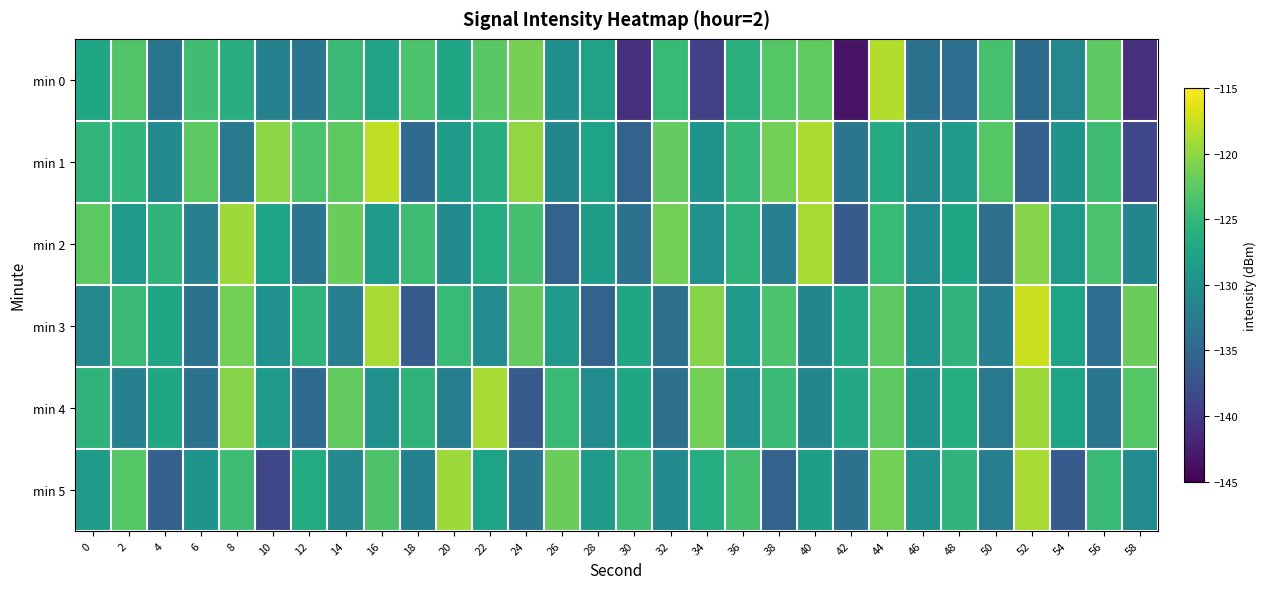

Rank the series at 54 from lowest to highest value.

min 5, min 0, min 1, min 2, min 3, min 4